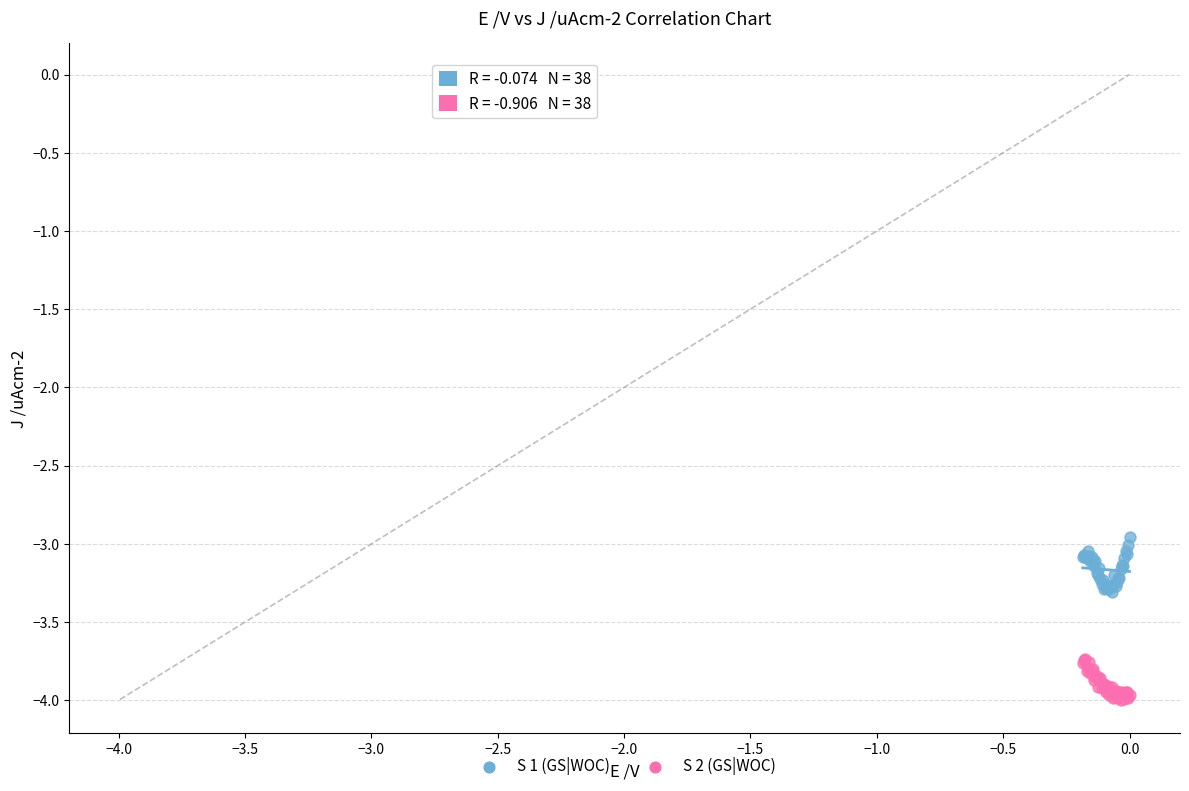

Which series reaches the maximum Y coordinate?

S 1 (GS|WOC)